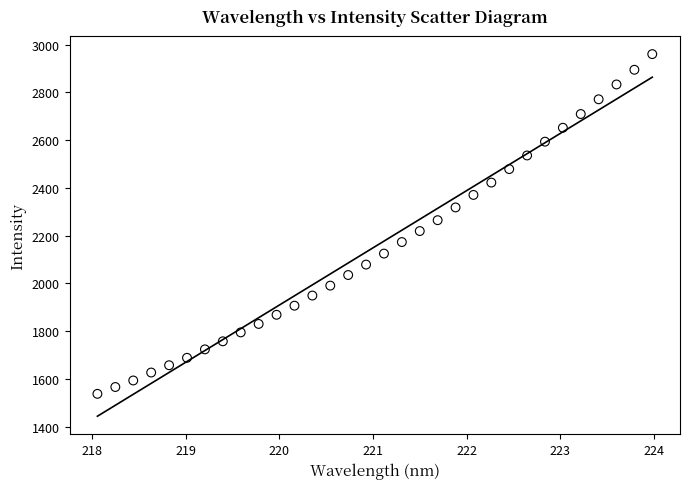

What is the range of X values (max minus min)?

5.9